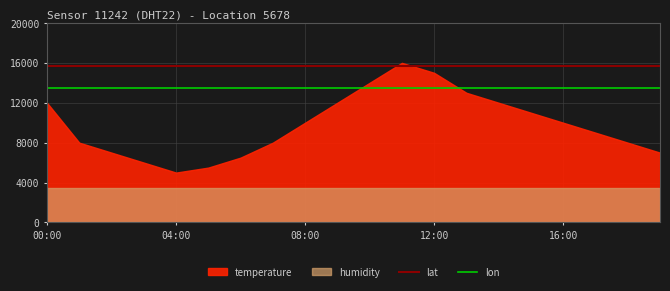

Does the chart have visible grid lines?

Yes